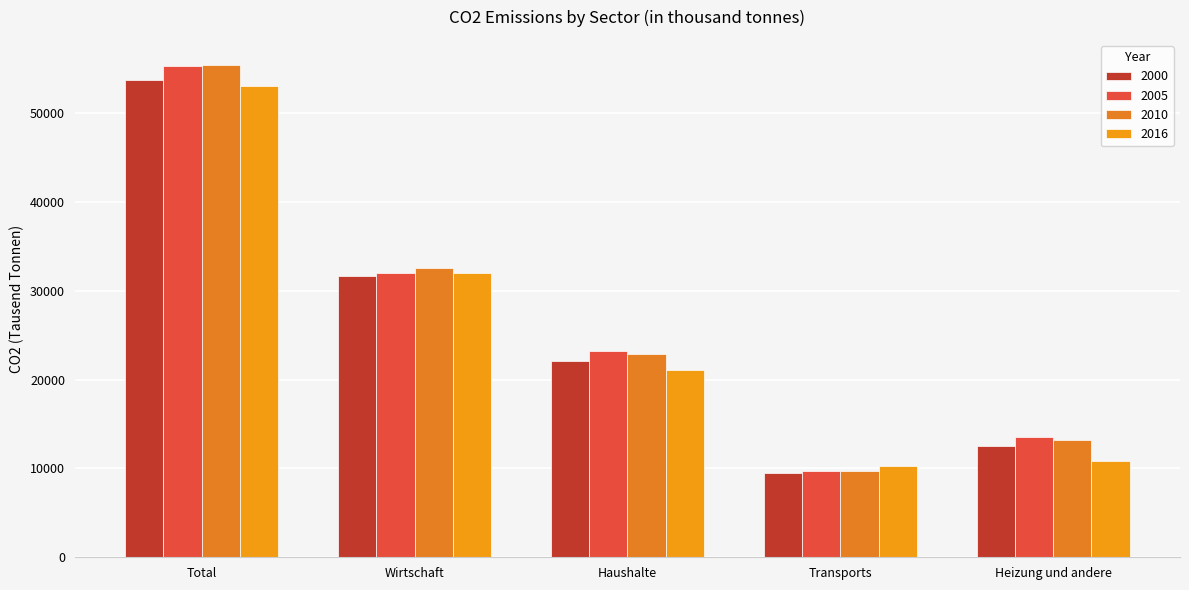

What is the difference between the highest and lowest values at Transports?

712.0